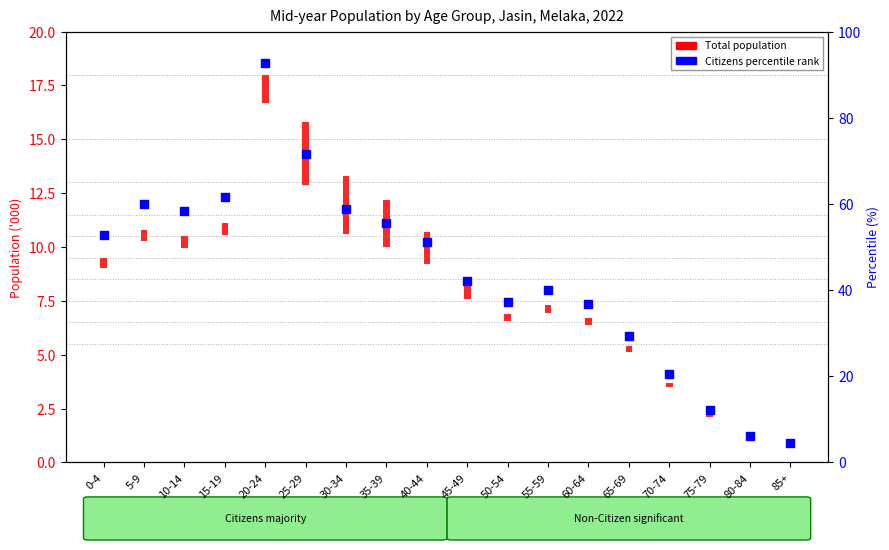

At how many categories does at least one series exceed 63?

2